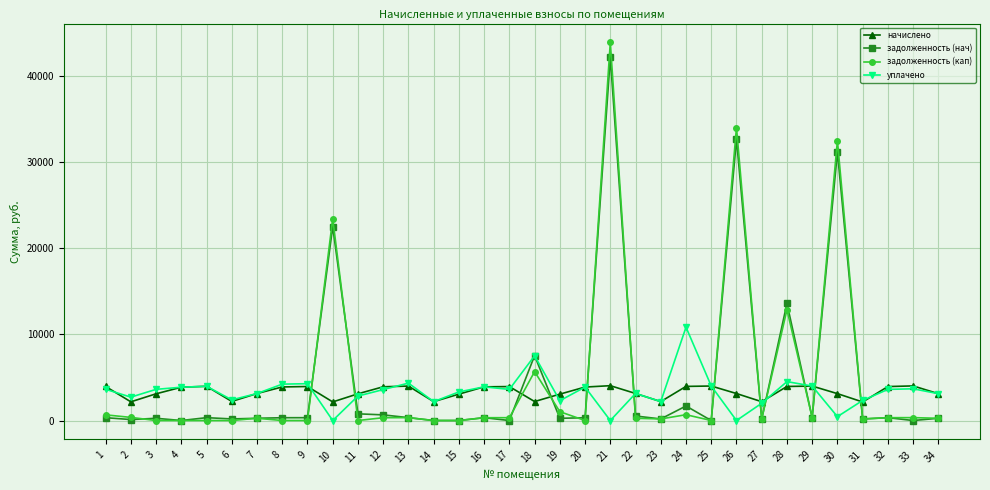

What is the difference between the second highest and minimum values in the уплачено series?

7505.7